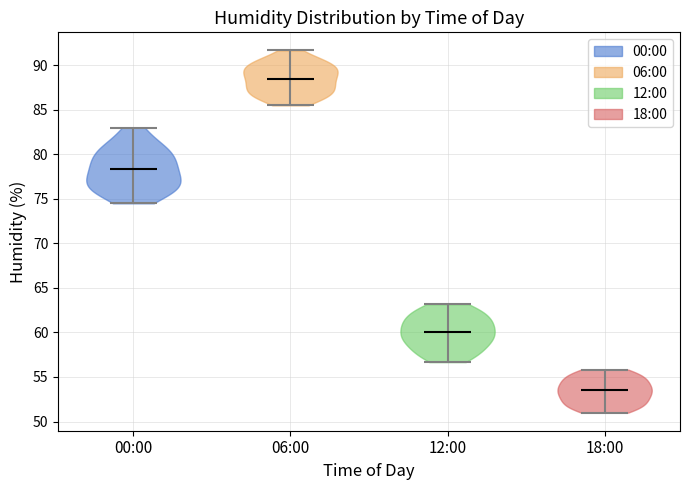

Reading left to right, read every violin against the y-axis: where its median line is, and the lowest and highest points it reaches. The values are not printed on the chart, so give them approximately, as read against the axis.

00:00: median line 78.5, lowest point 74.5, highest point 83.0
06:00: median line 88.5, lowest point 85.5, highest point 91.5
12:00: median line 60.0, lowest point 56.5, highest point 63.0
18:00: median line 53.5, lowest point 51.0, highest point 56.0